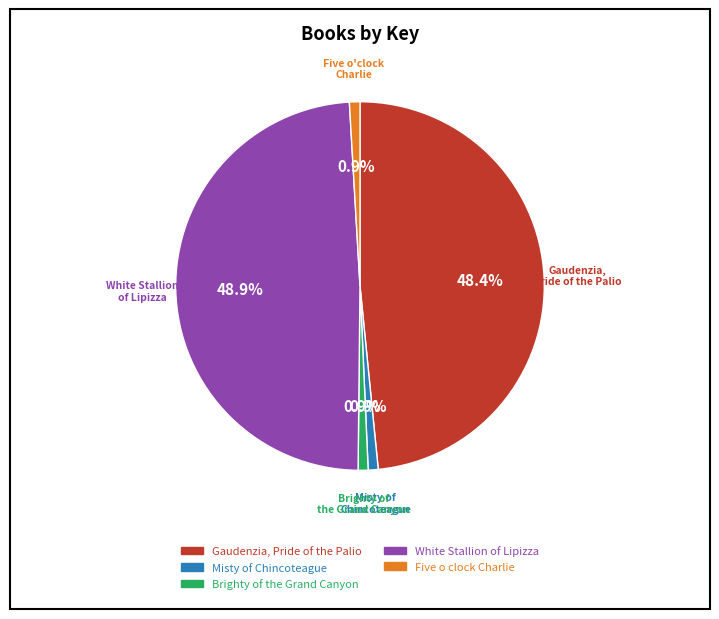

Between Misty of Chincoteague and White Stallion of Lipizza, which is larger?

White Stallion of Lipizza